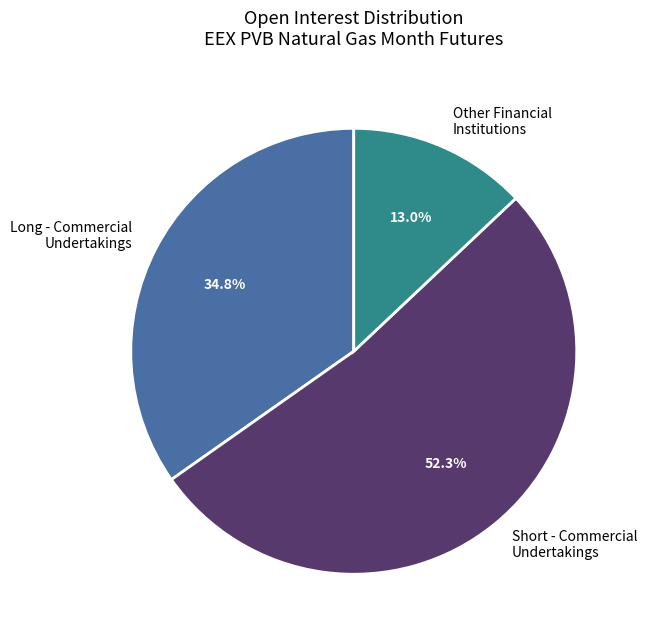

Combined, do Long - Commercial Undertakings and Short - Commercial Undertakings account for over 50%?

Yes